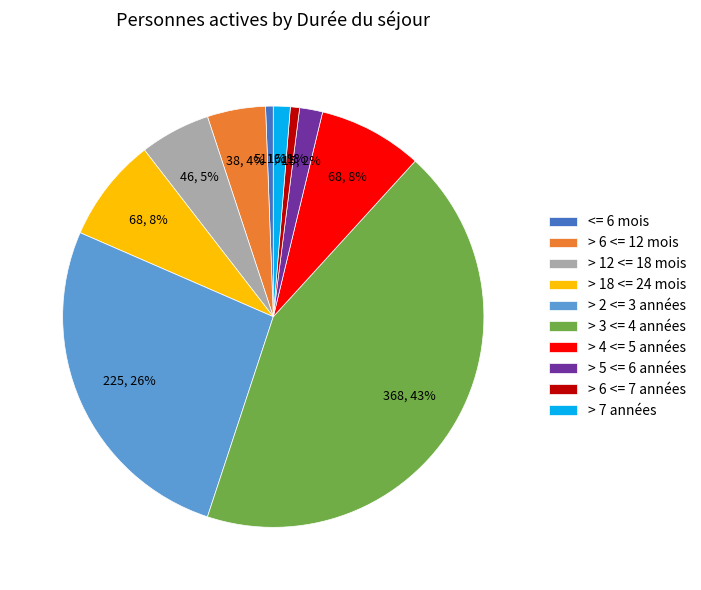

Is > 4 <= 5 années the majority of the pie?

No